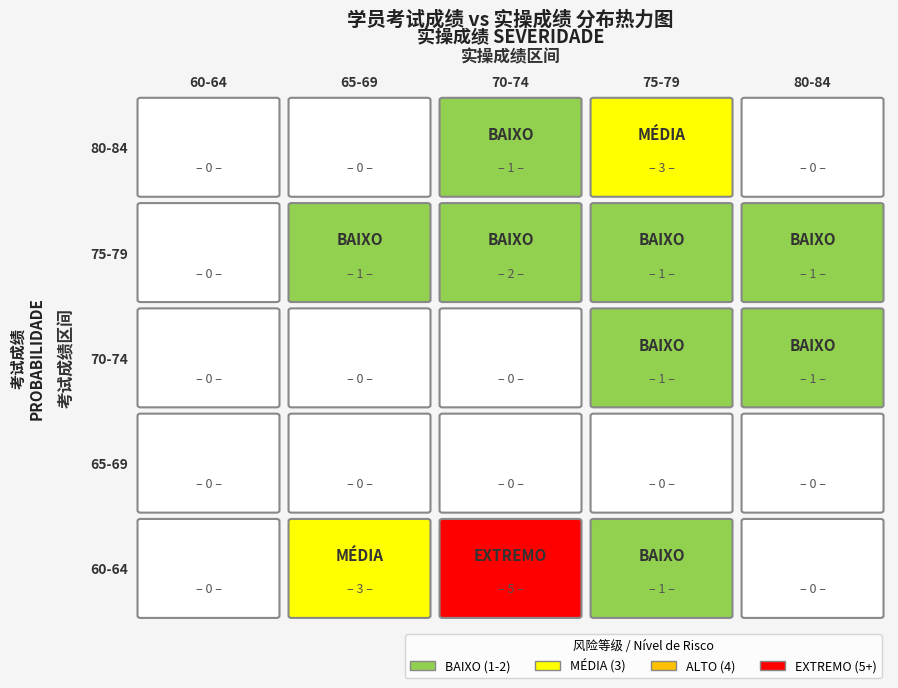

True or false: 董星秀 has a value of 18 at 0.

False